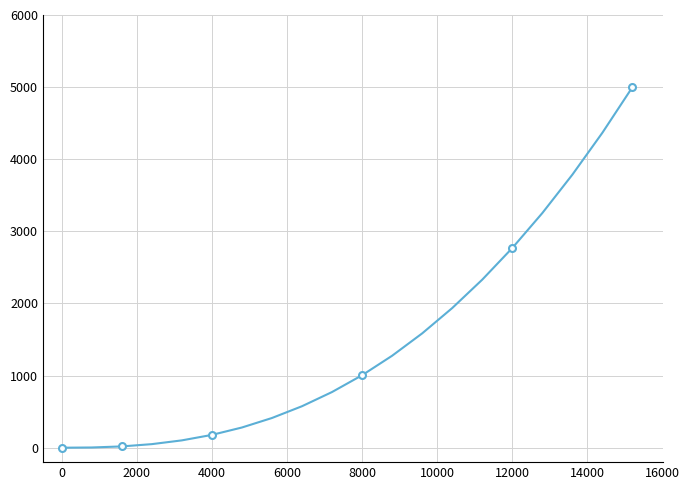

Count the number of values greater than 1004.

10